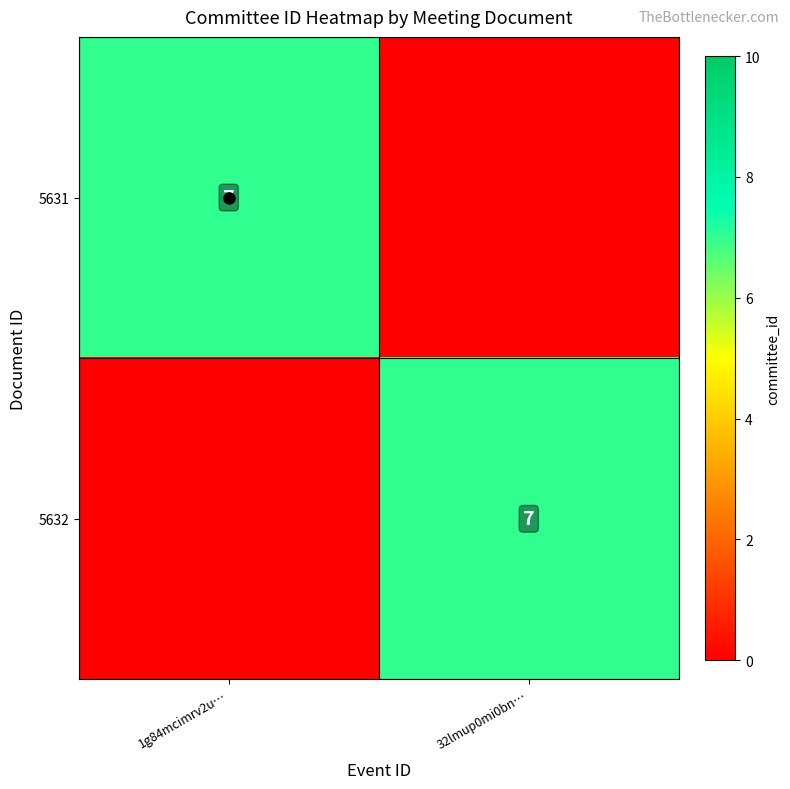

How many categories are shown in the chart?

2